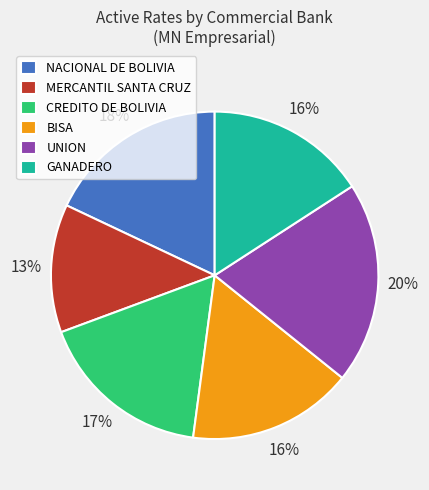

To the nearest percent, what is the difference between the largest and smallest slice percentages?

7%